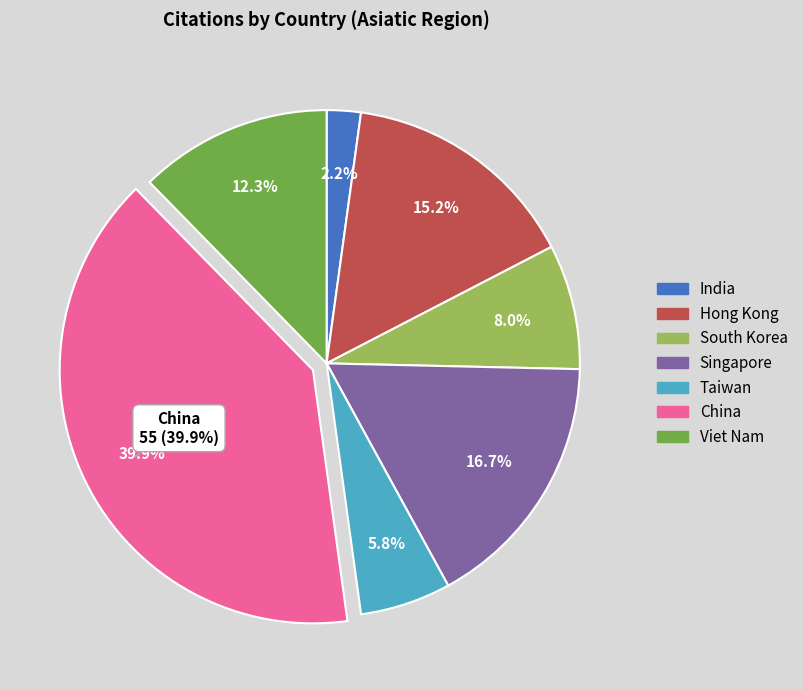

What percentage is the South Korea slice, to the nearest percent?

8%